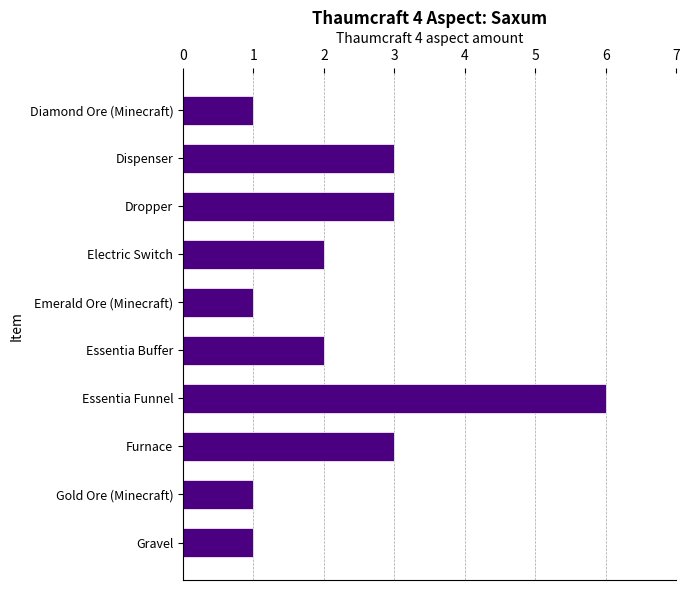

What is the change in value from Dispenser to Essentia Funnel?

+3